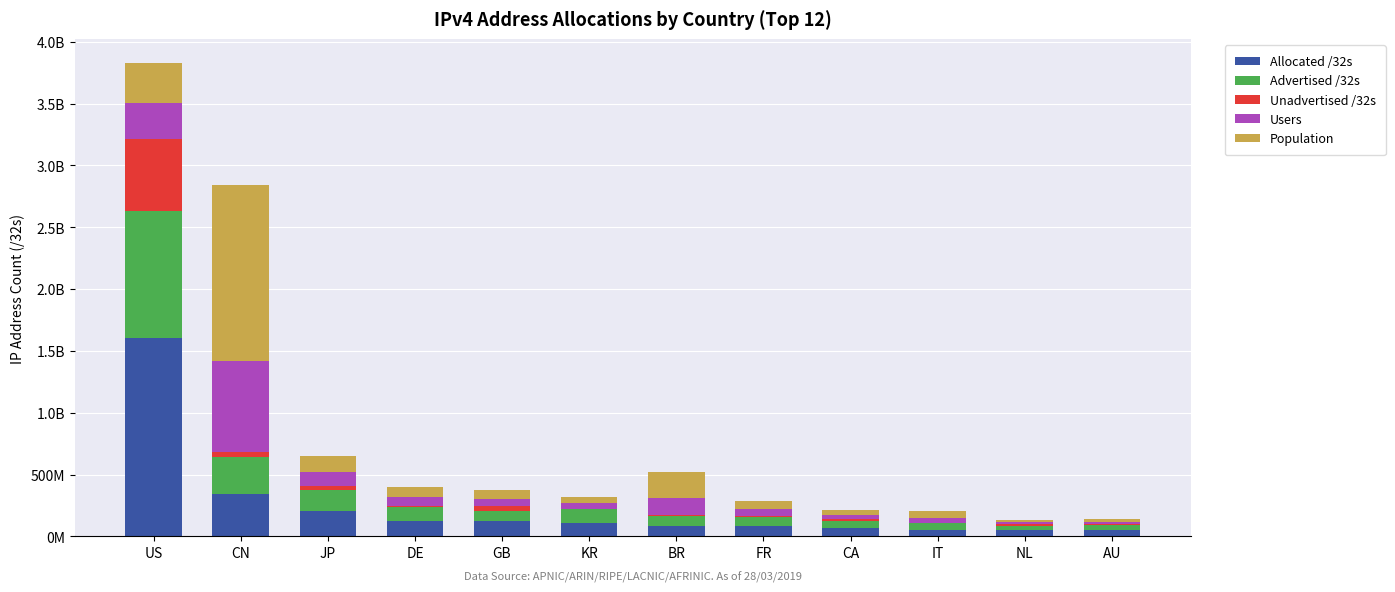

Does the chart contain stacked bars?

Yes